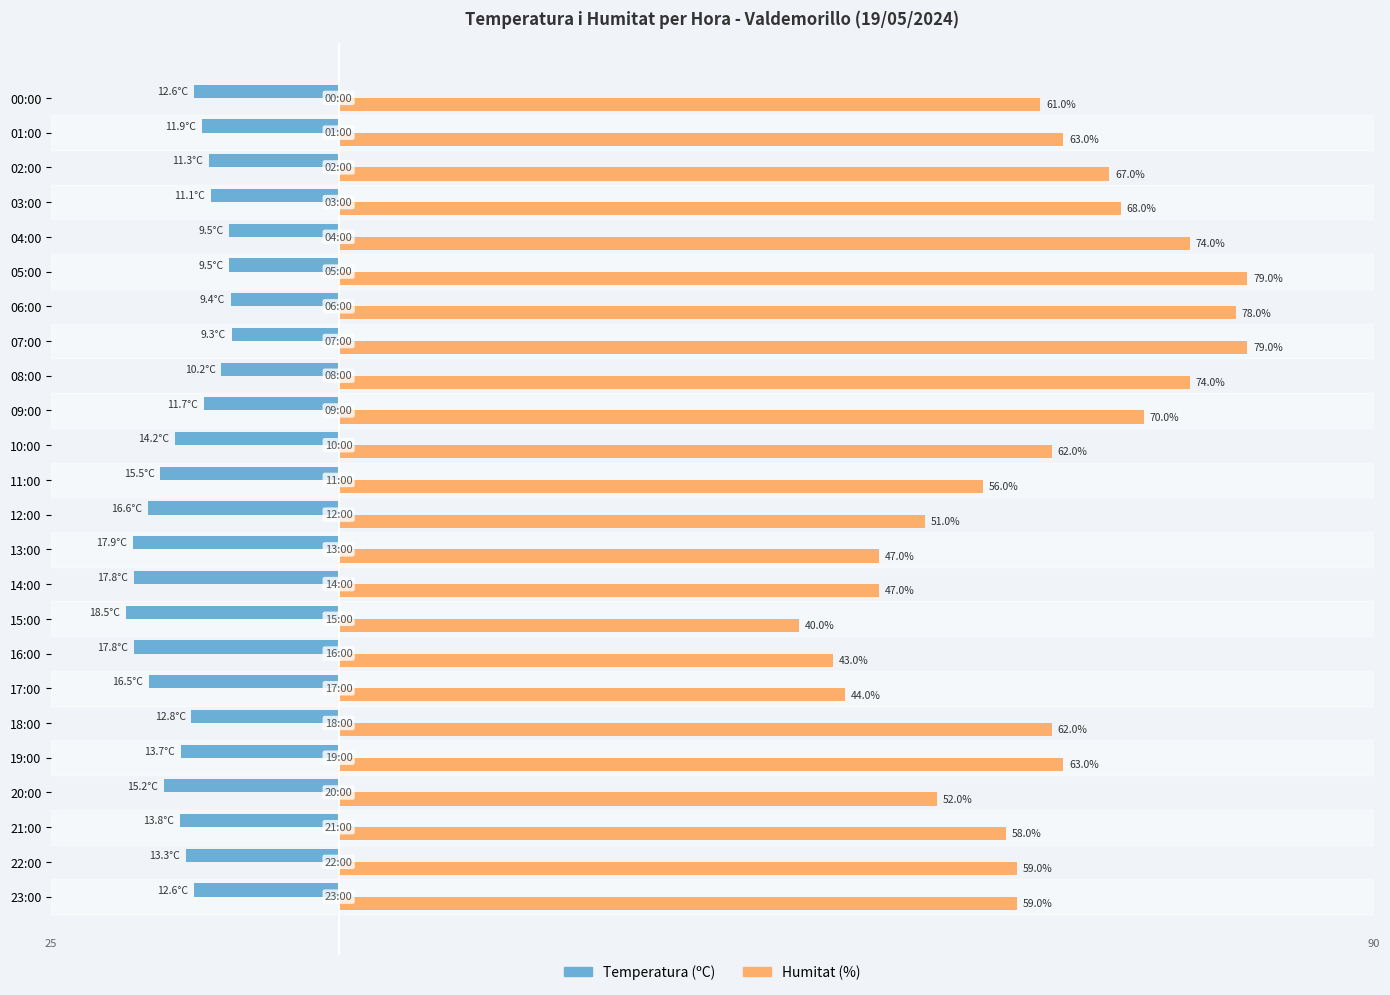

Which series has the largest total across all categories?

Humitat (%)